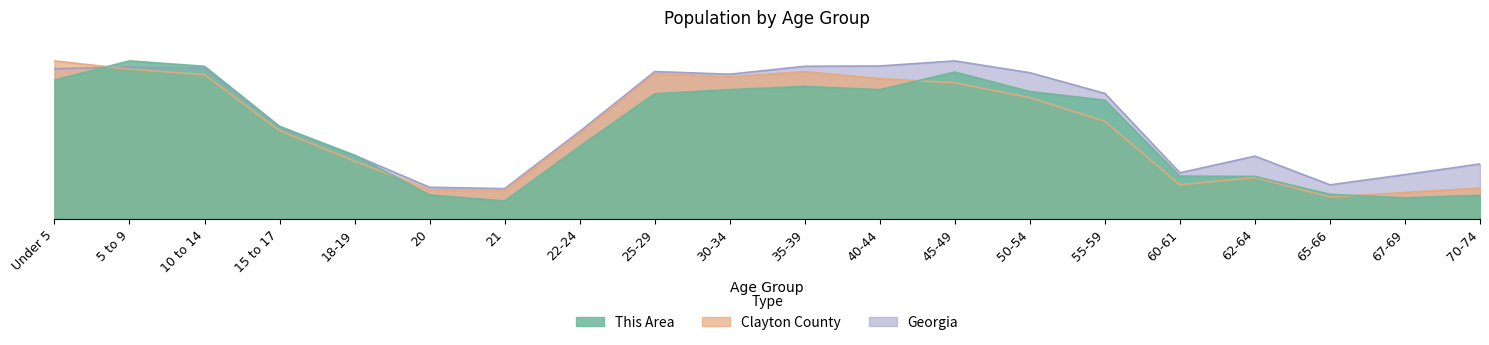

List the series in order of their overall mean, lowest first.

This Area, Clayton County, Georgia